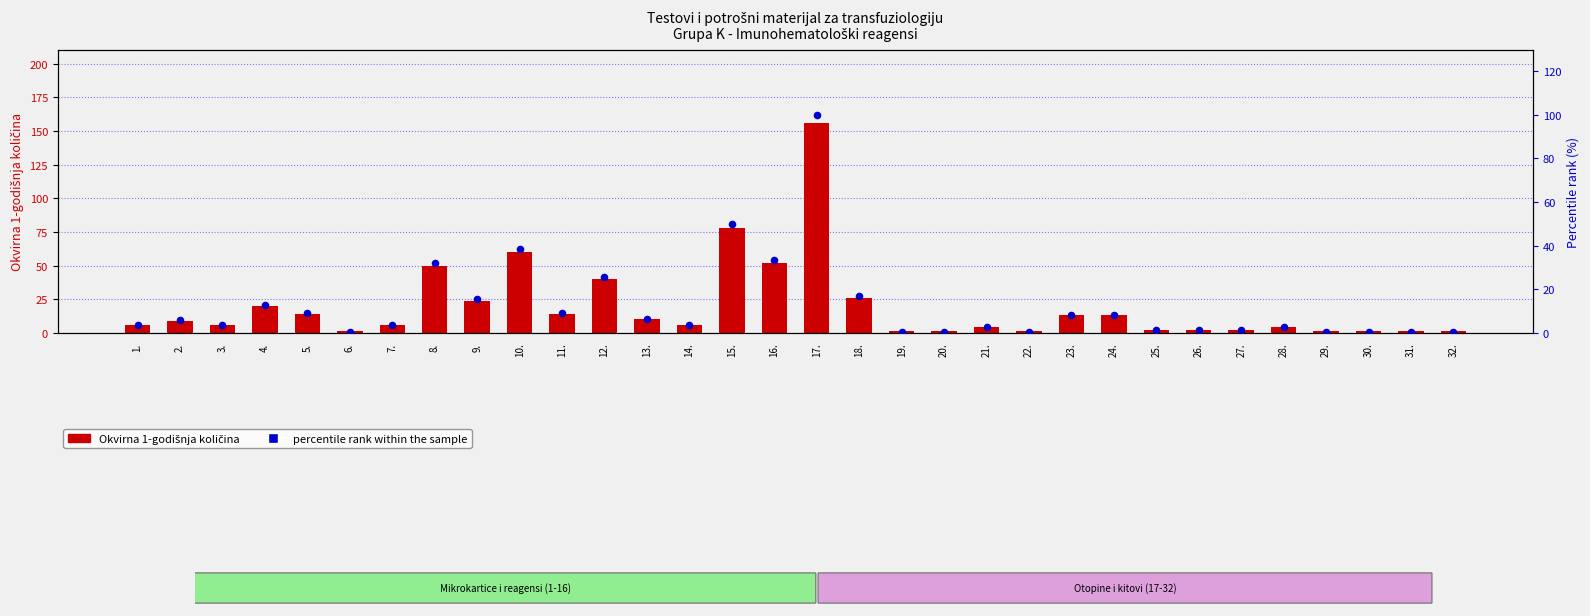

At which category is the sum across all series the highest?

17.